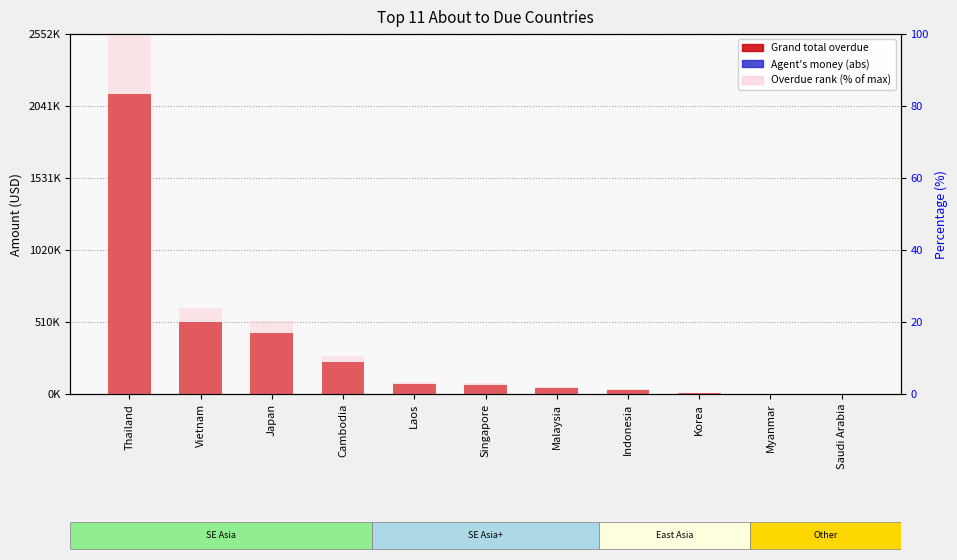

What is the difference between the maximum and minimum values in the Agent's money (absolute) series?

2145.0